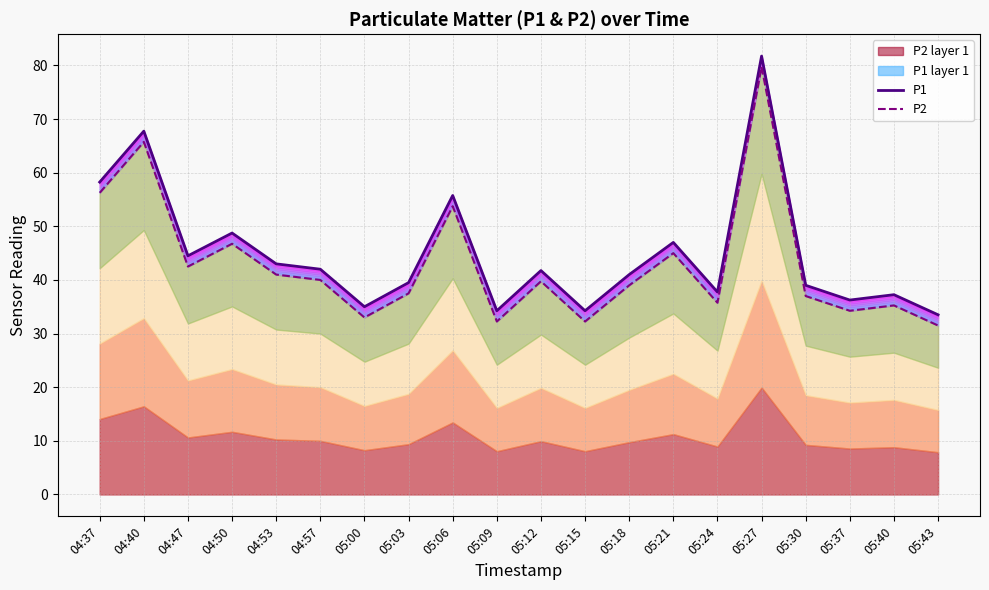

Between 04:37 and 05:06, which series saw the biggest shift?

P1